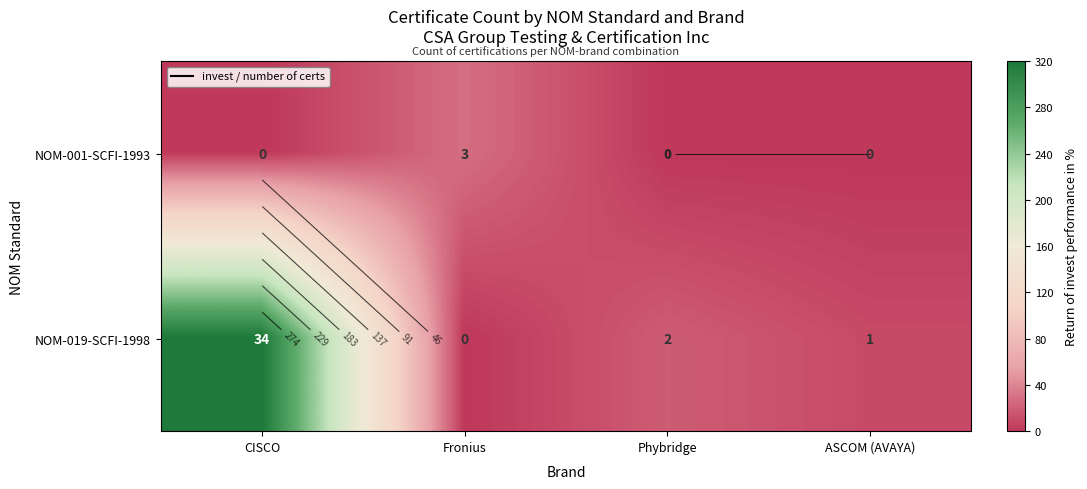

List the labels in order of NOM-019-SCFI-1998 value, smallest first.

Fronius, ASCOM (AVAYA), Phybridge, CISCO